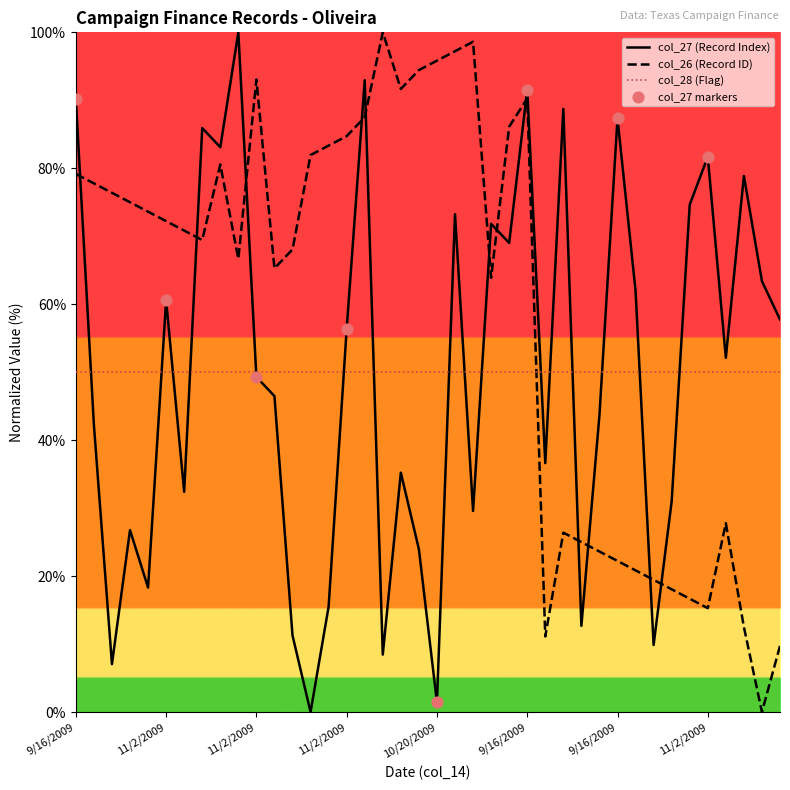

What are all the series names shown in the legend?

col_27, col_26